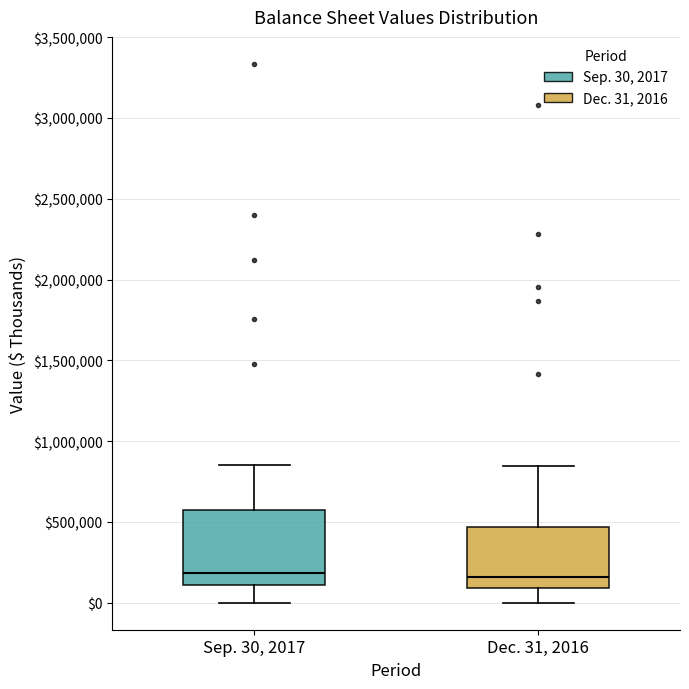

Where is the upper edge of the box for Sep. 30, 2017 on the y-axis? The values are not printed on the chart, so give them approximately, as read against the axis.

600000